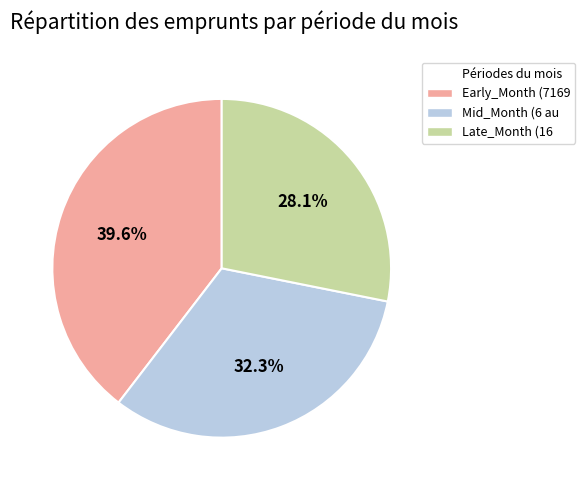

Is there any slice that represents more than half of the pie?

No